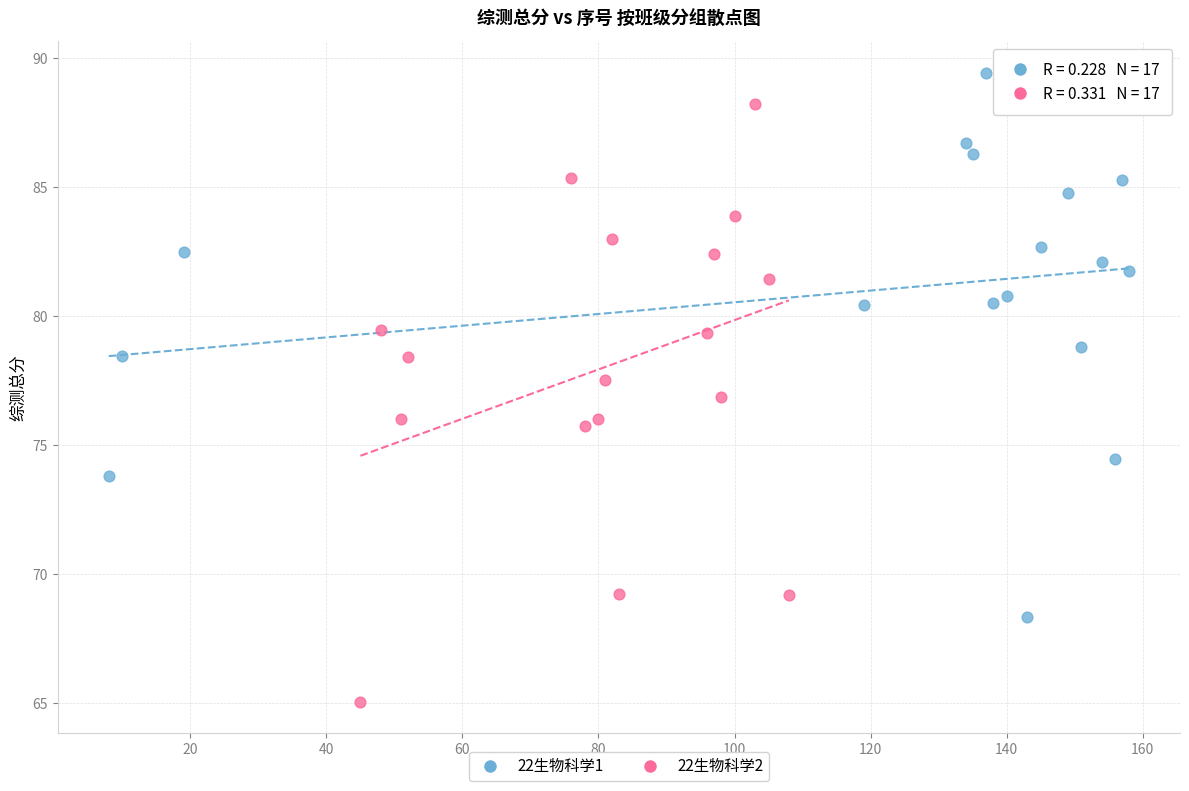

What are all the series names shown in the legend?

22生物科学1, 22生物科学2